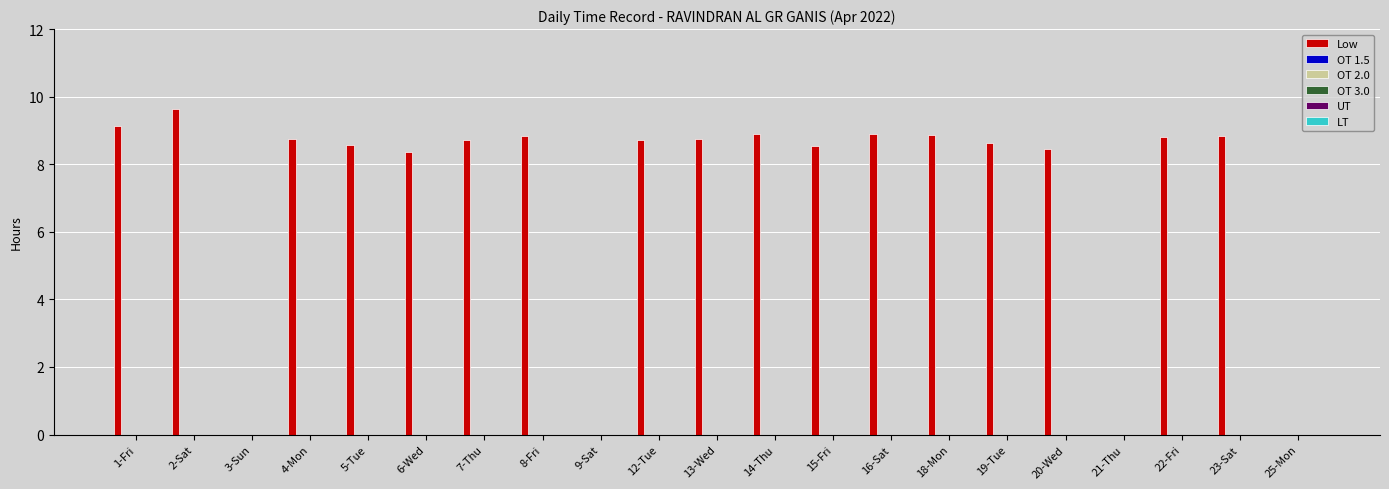

What is the sum of all values?

149.4